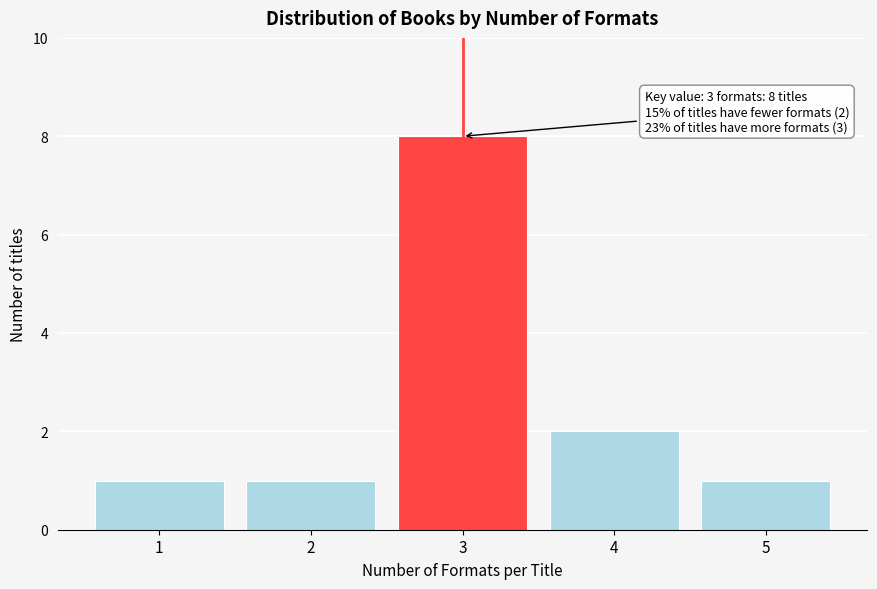

Reading left to right, transcribe all the data shown in this chart.

1	1	8	2	1